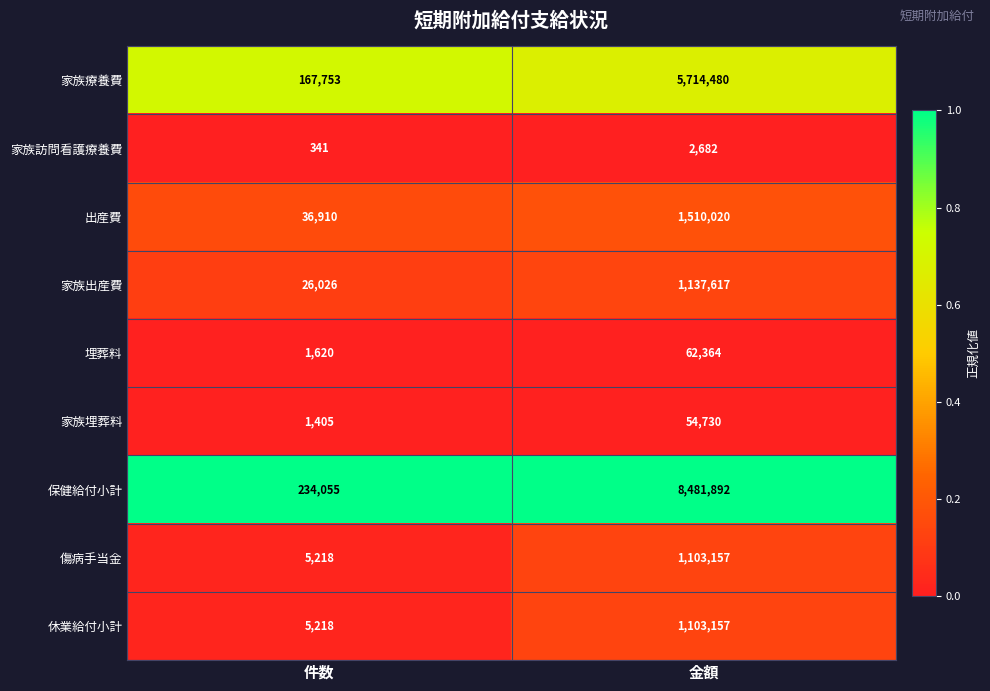

What is the total value across all series at 金額?

19170099